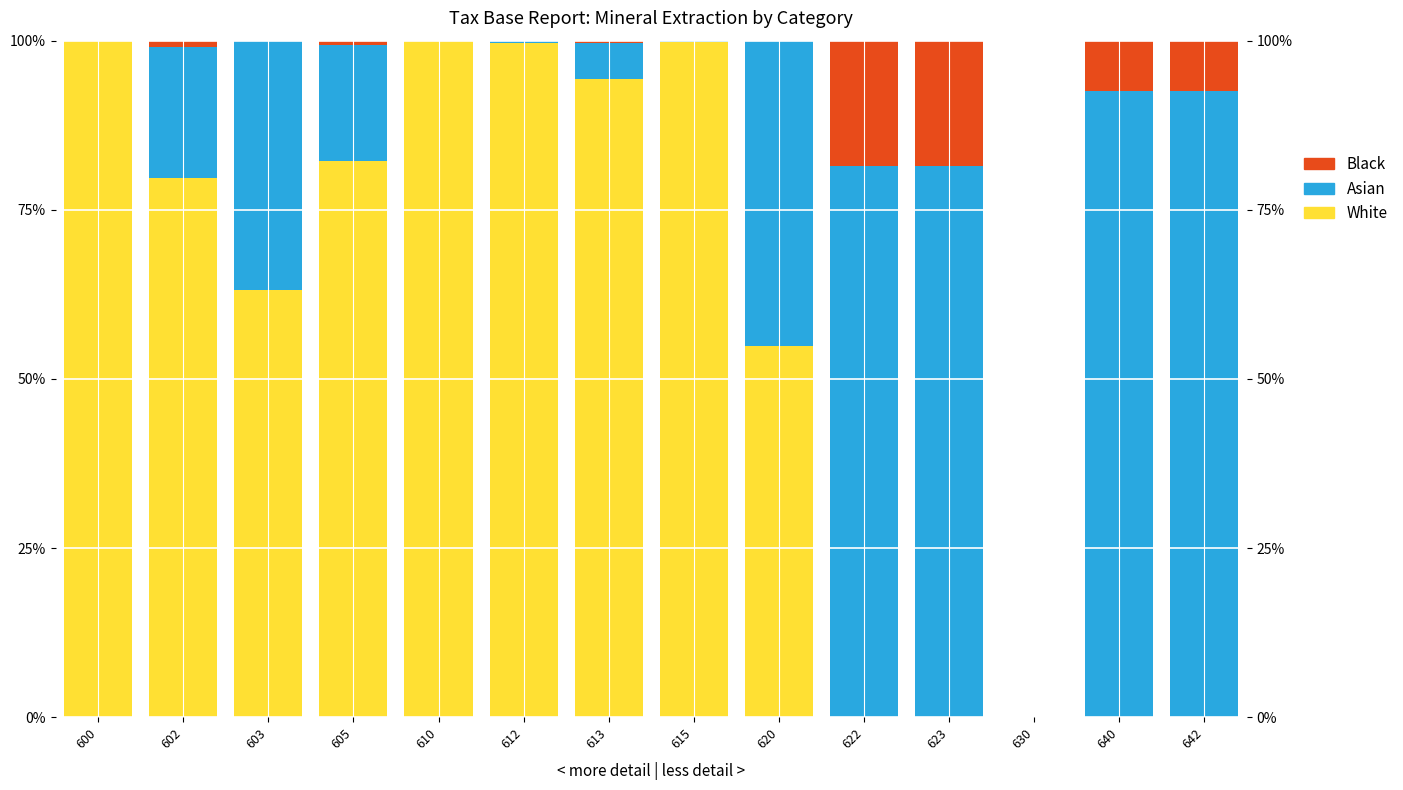

What is the spread (max minus min) of values at 640?

92.5